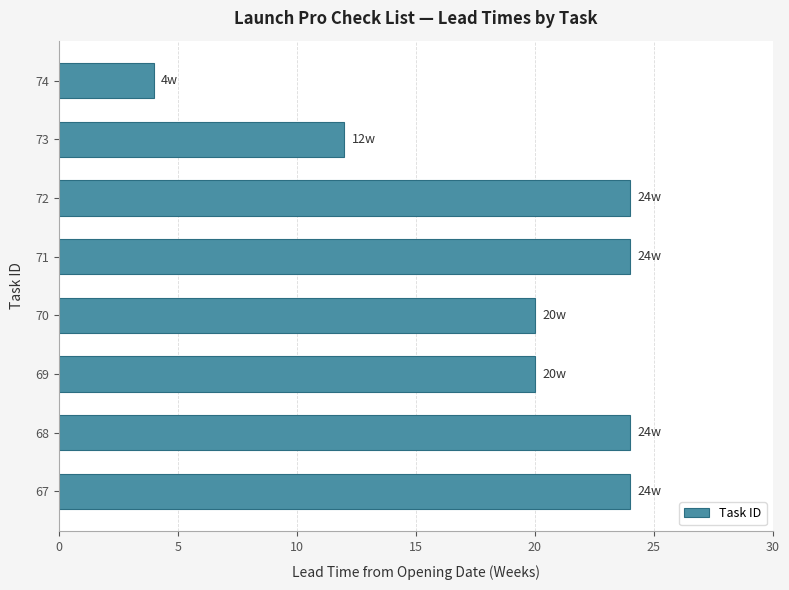

Which has a higher value, 71 or 73?

71